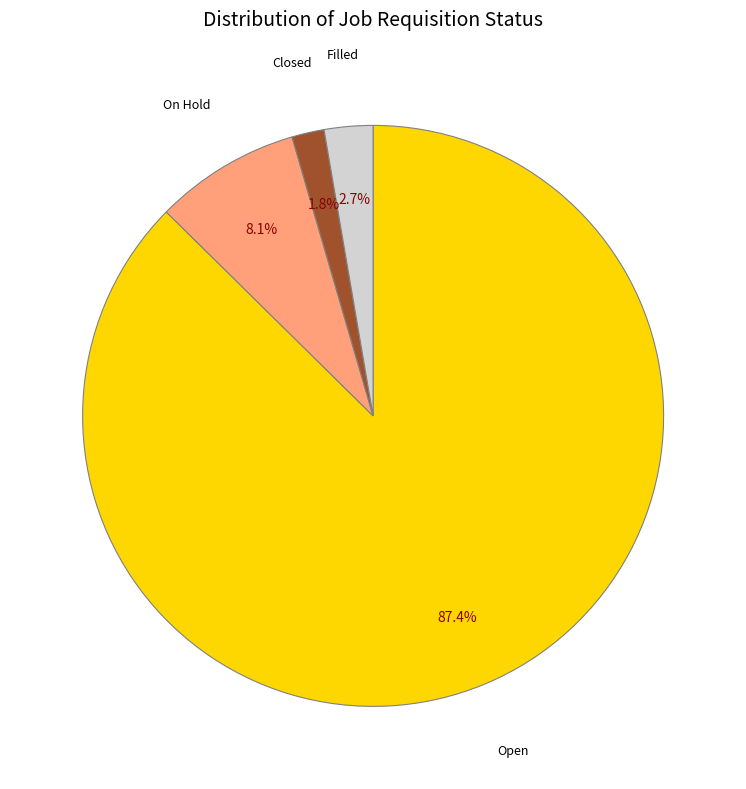

To the nearest percent, what is the average slice percentage?

25%